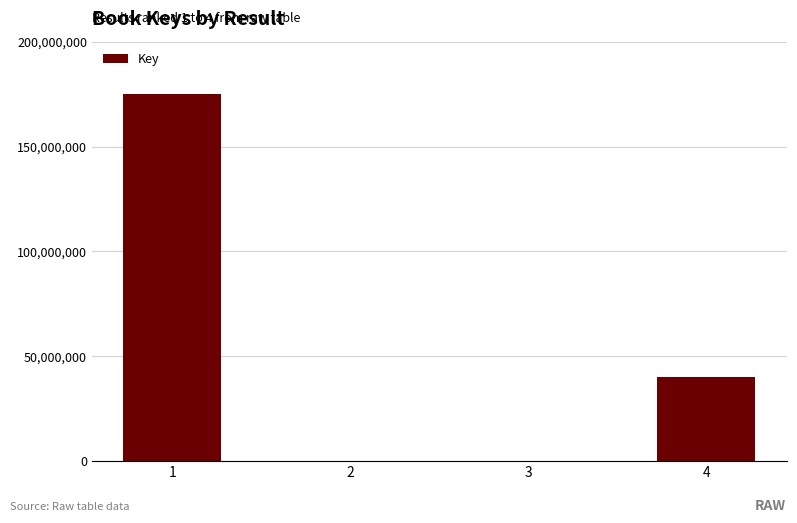

Count the number of data series in this chart.

1